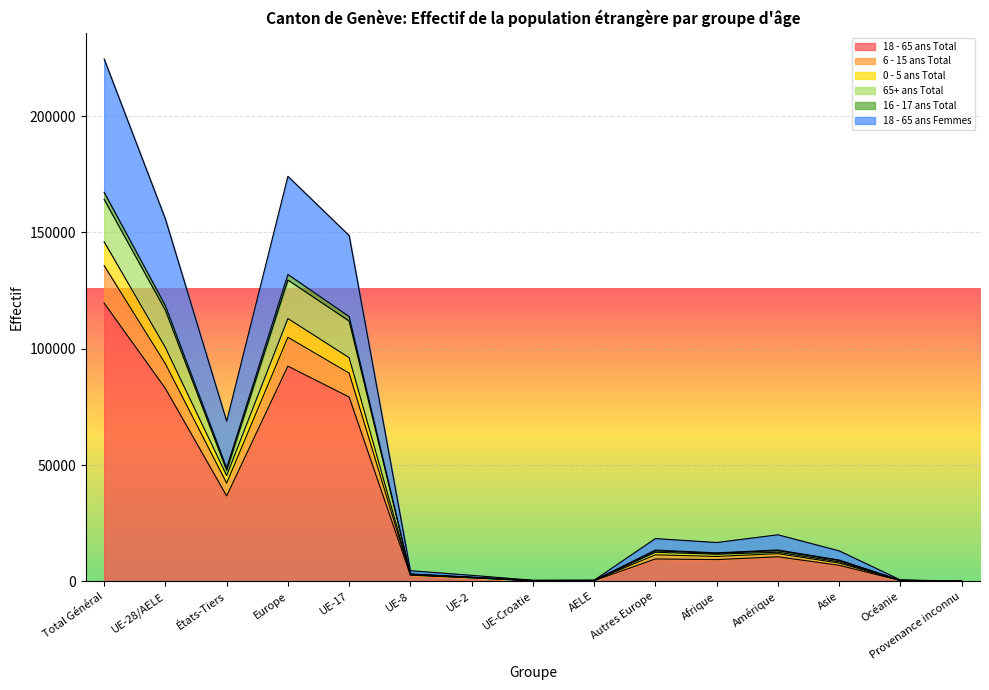

True or false: 0 - 5 ans Total and 65+ ans Total cross at least once.

False